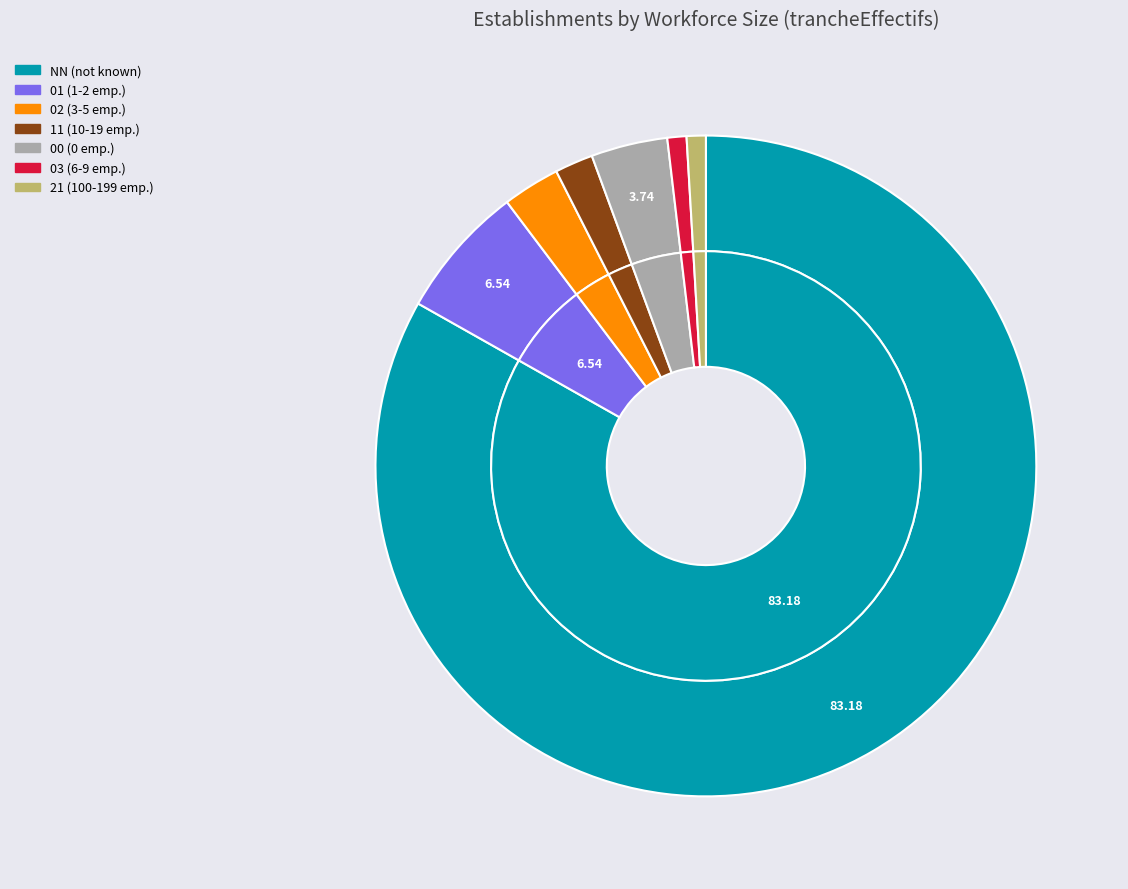

Which category accounts for the majority?

NN